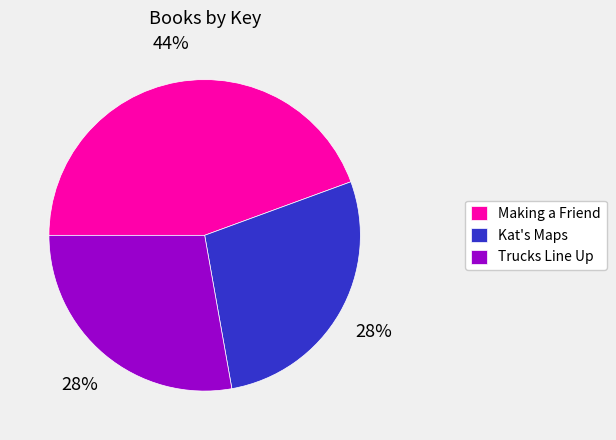

To the nearest percent, what is the combined percentage of Trucks Line Up and Kat's Maps?

56%